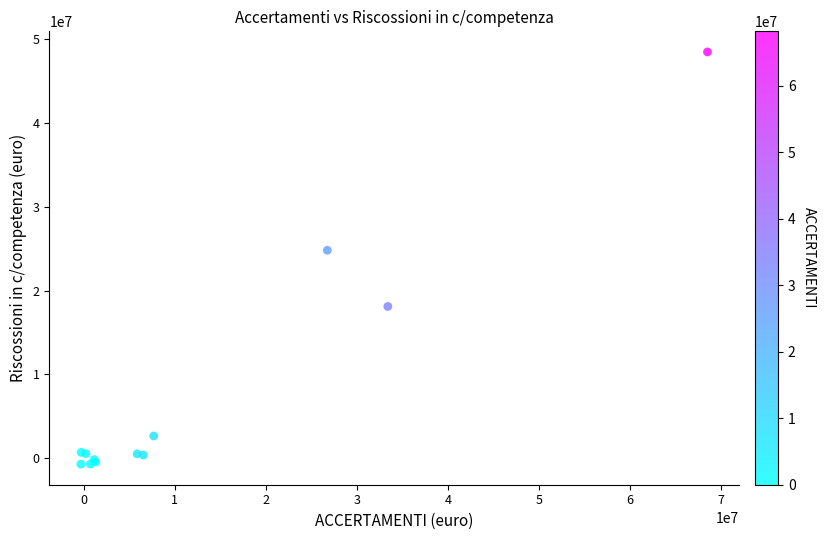

What Y value in the scatter plot is closest to 23891400?

24817466.1